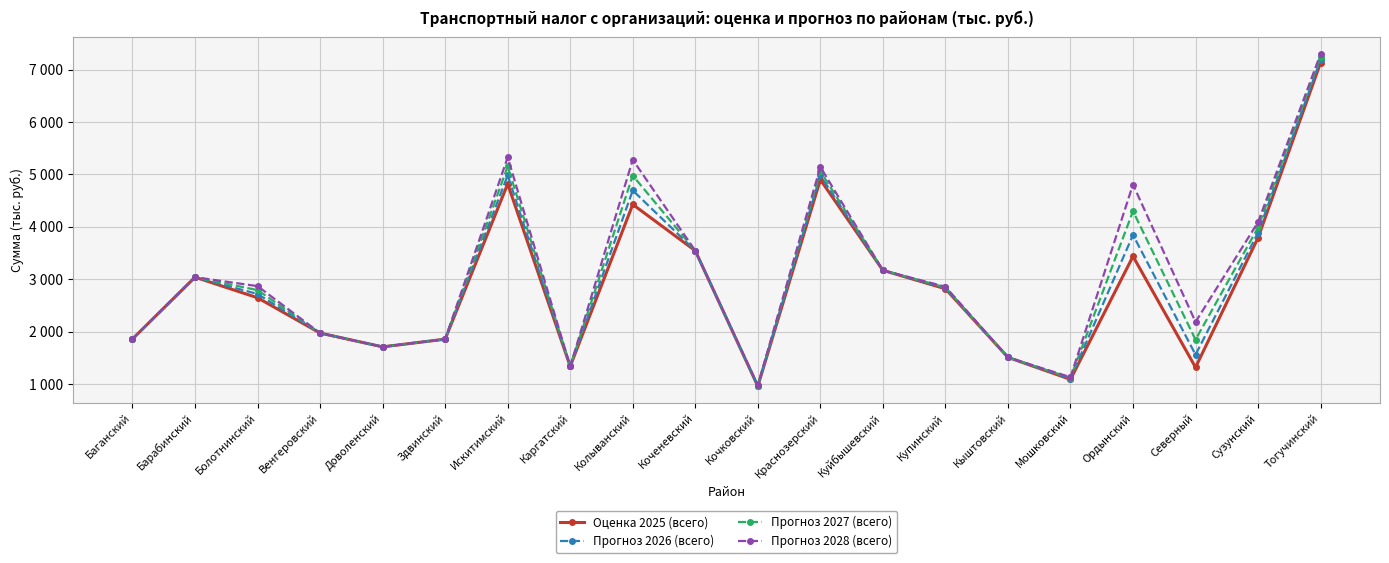

Does the chart display data point markers on the line(s)?

Yes